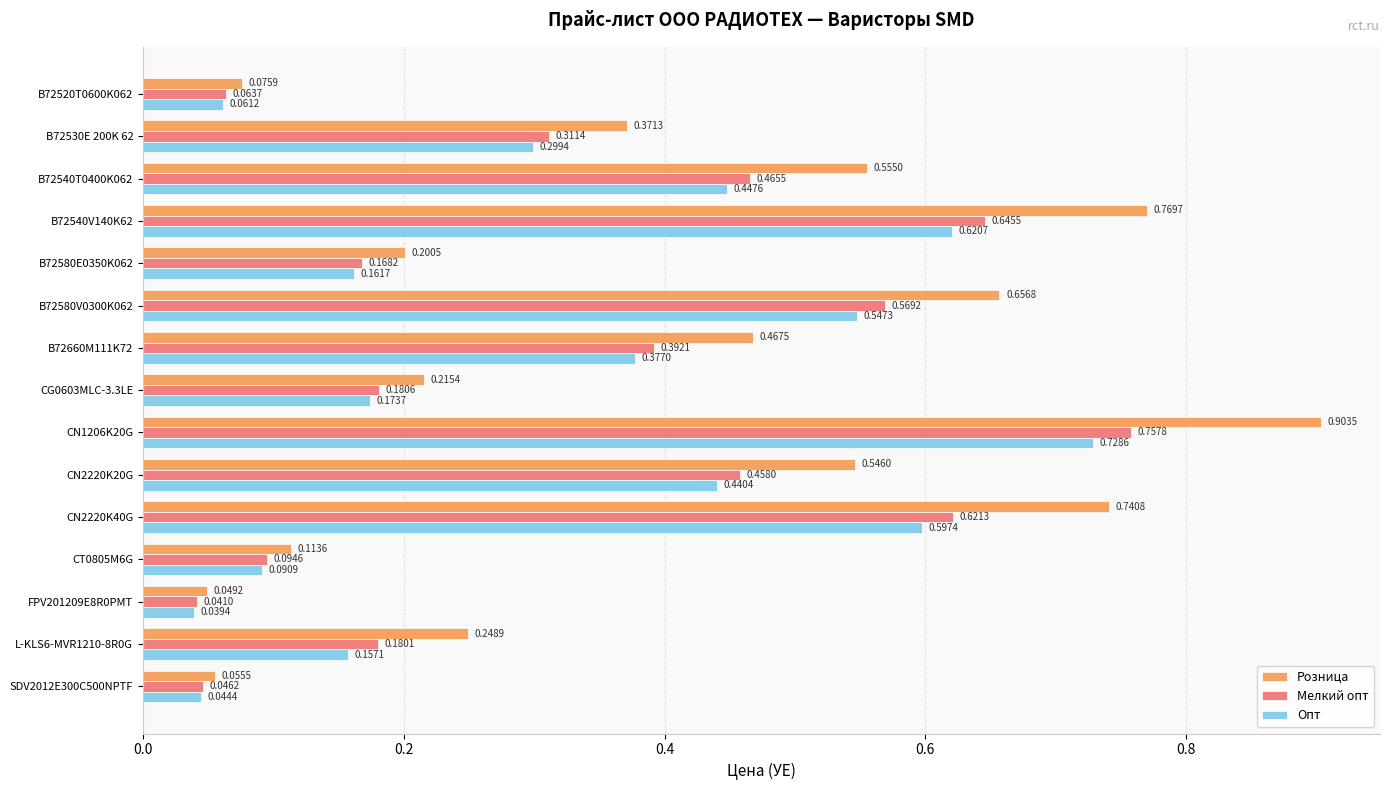

What is the total value across all series at CN1206K20G?

2.4